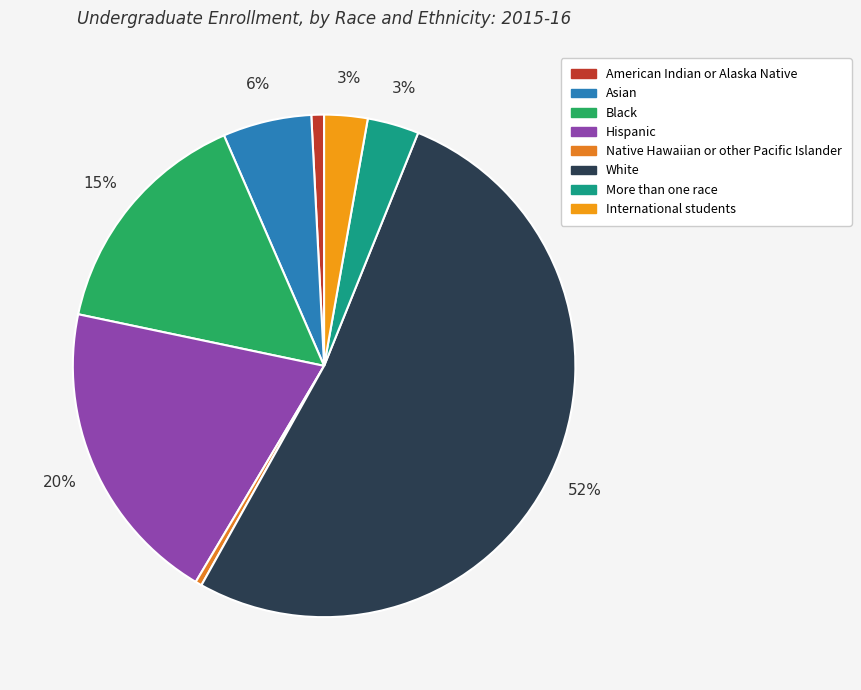

Does any single category account for the majority?

Yes